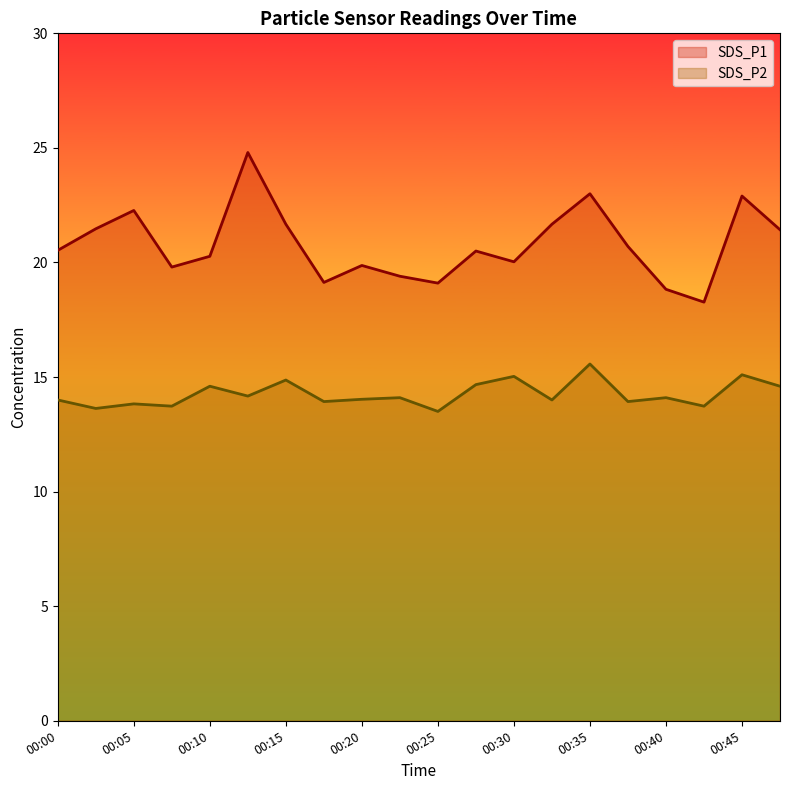

How many lines are shown in the chart?

2